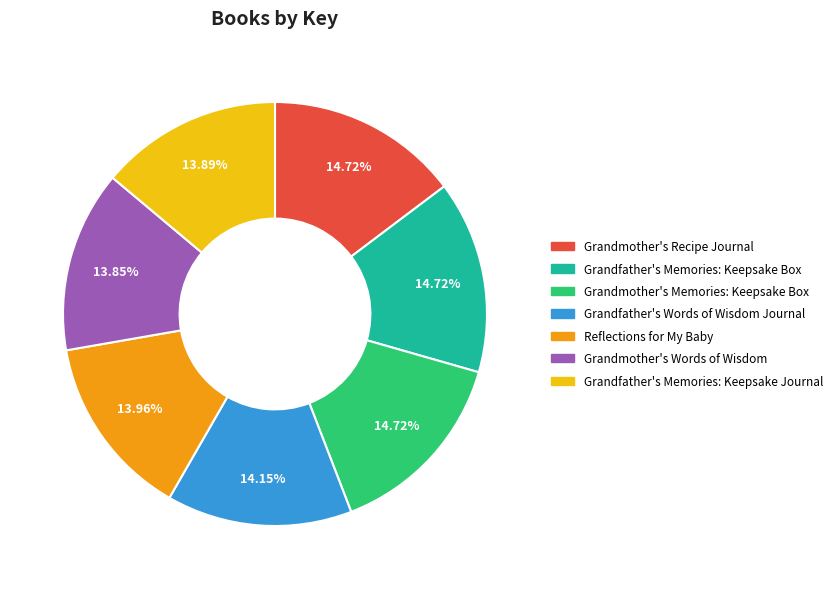

How many slices are in this pie chart?

7